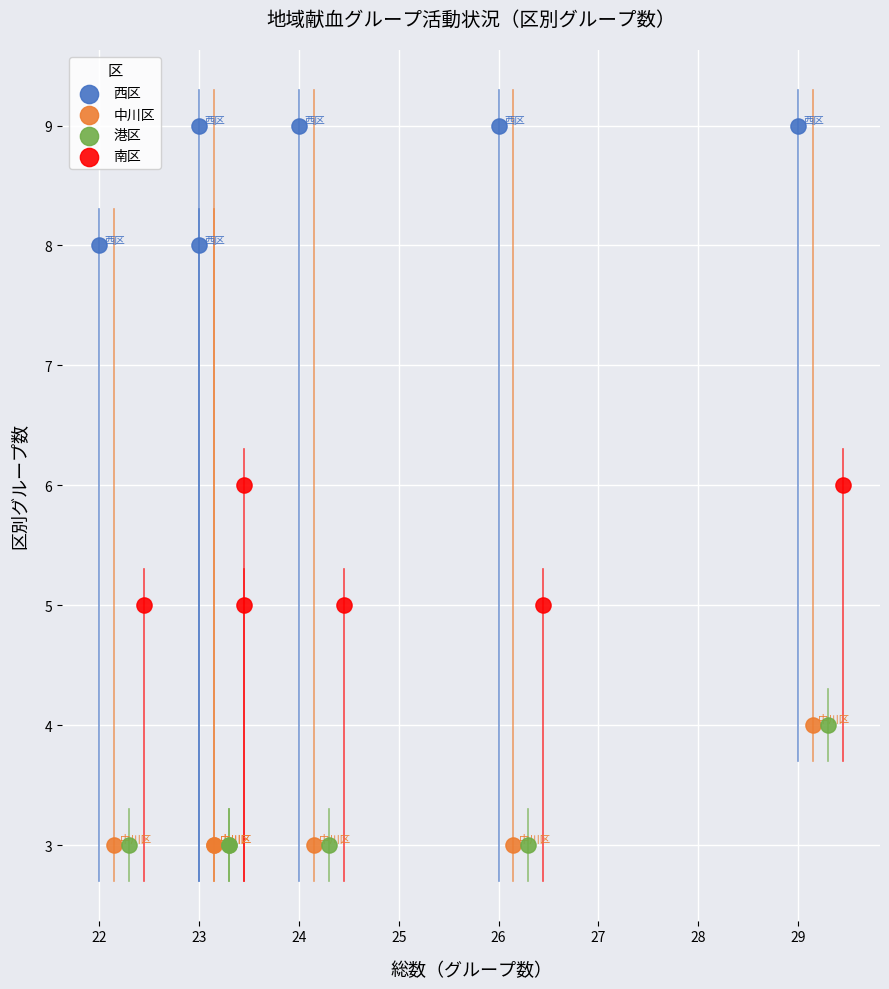

Which series contains the highest Y value?

西区